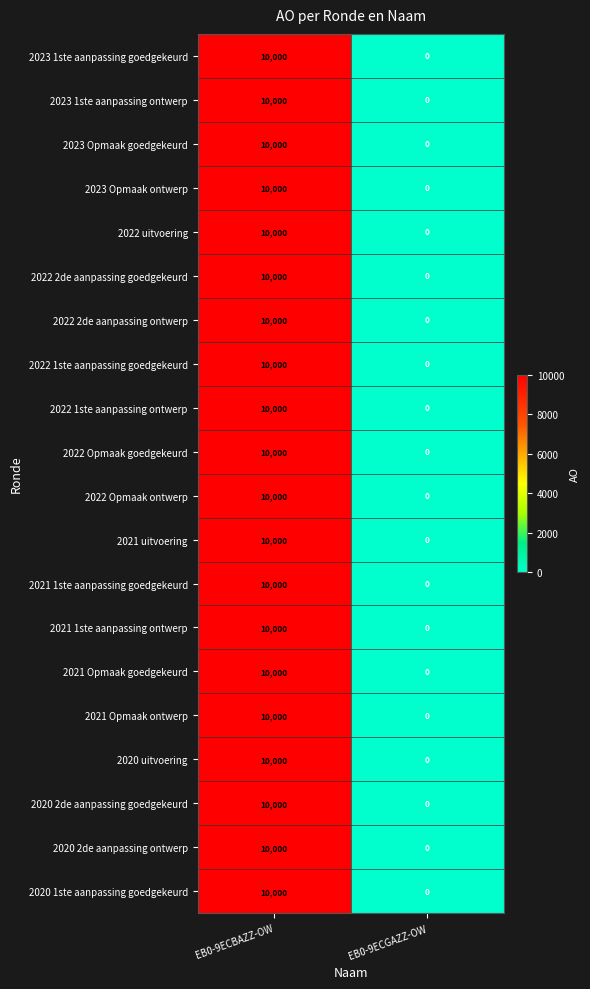

How many distinct data groups are displayed?

20